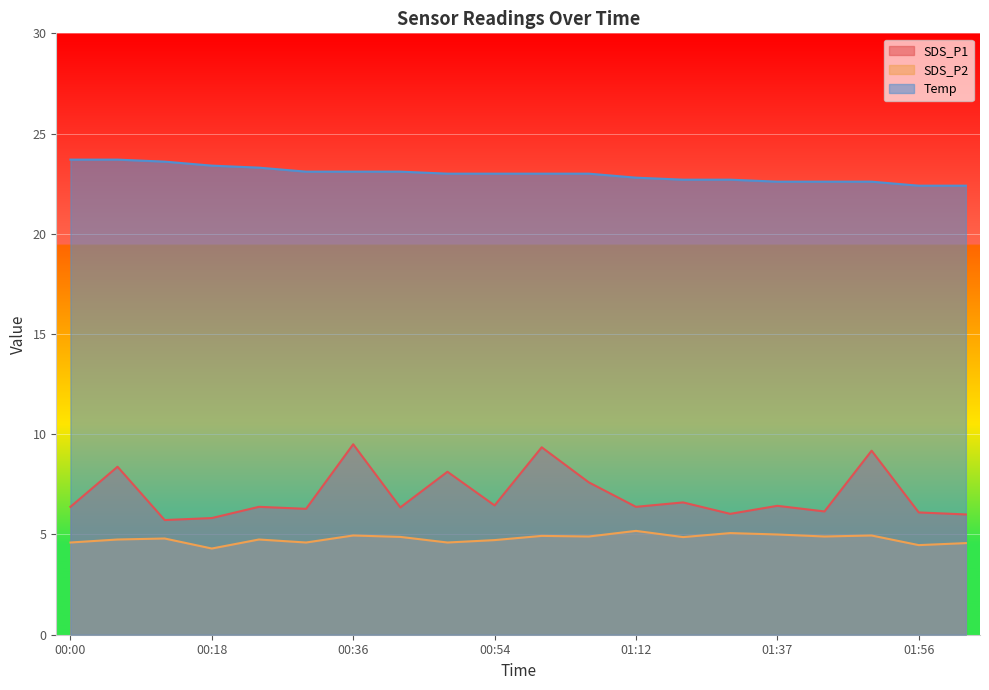

At which category does SDS_P2 reach its first local peak?

00:12